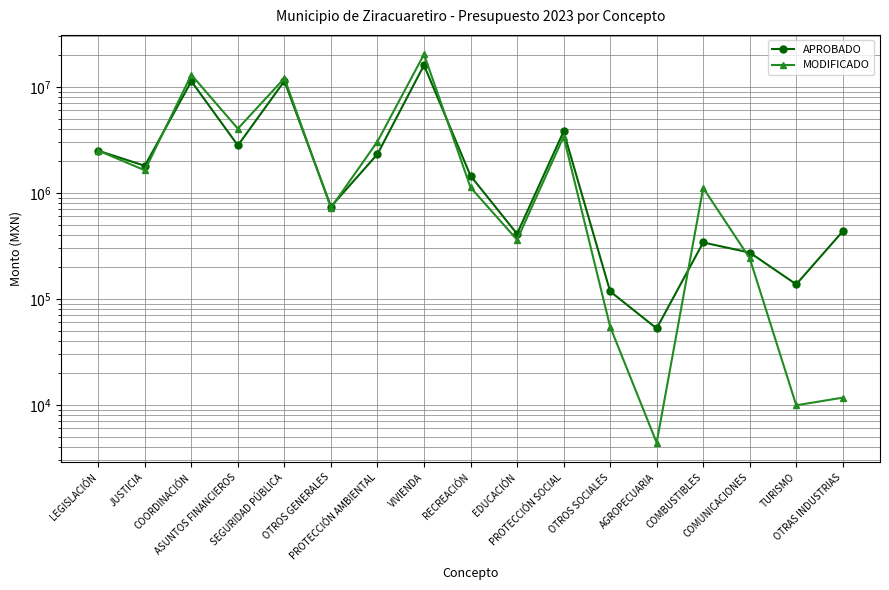

Which has a higher value, OTROS GENERALES or COORDINACIÓN?

COORDINACIÓN